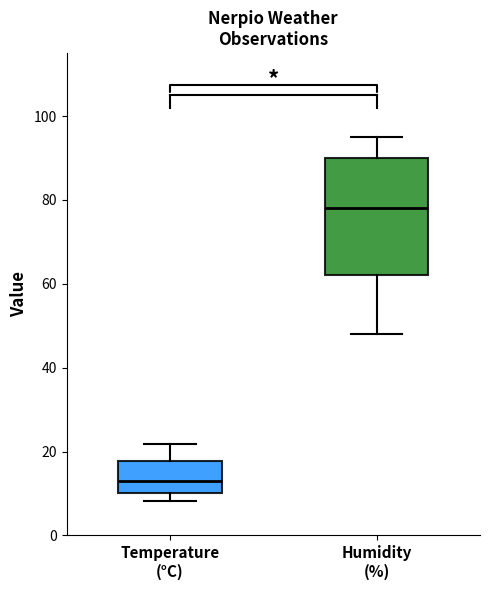

Reading left to right, read every box against the y-axis: the position of its median line, the range the box covers, and the ends of its whiskers. The values are not printed on the chart, so give them approximately, as read against the axis.

Temperature (°C): median 12, box 10 to 18, whiskers 8 to 22
Humidity (%): median 78, box 62 to 90, whiskers 48 to 96